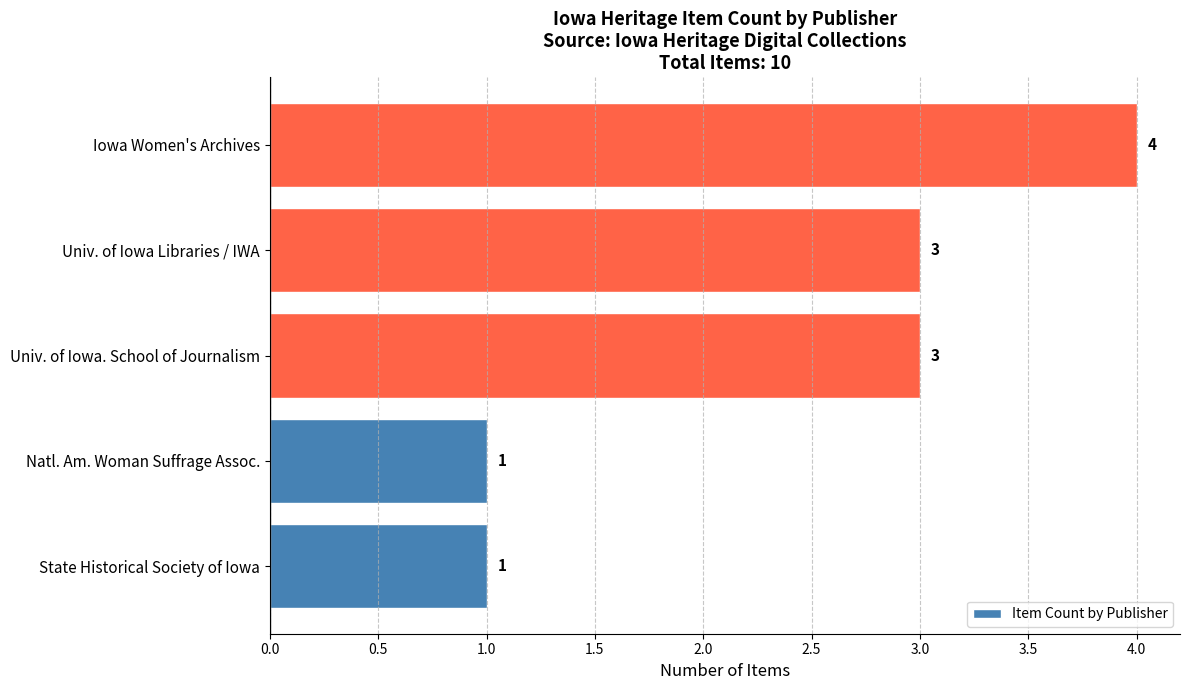

What is the change in value from Natl. Am. Woman Suffrage Assoc. to Univ. of Iowa. School of Journalism?

+2